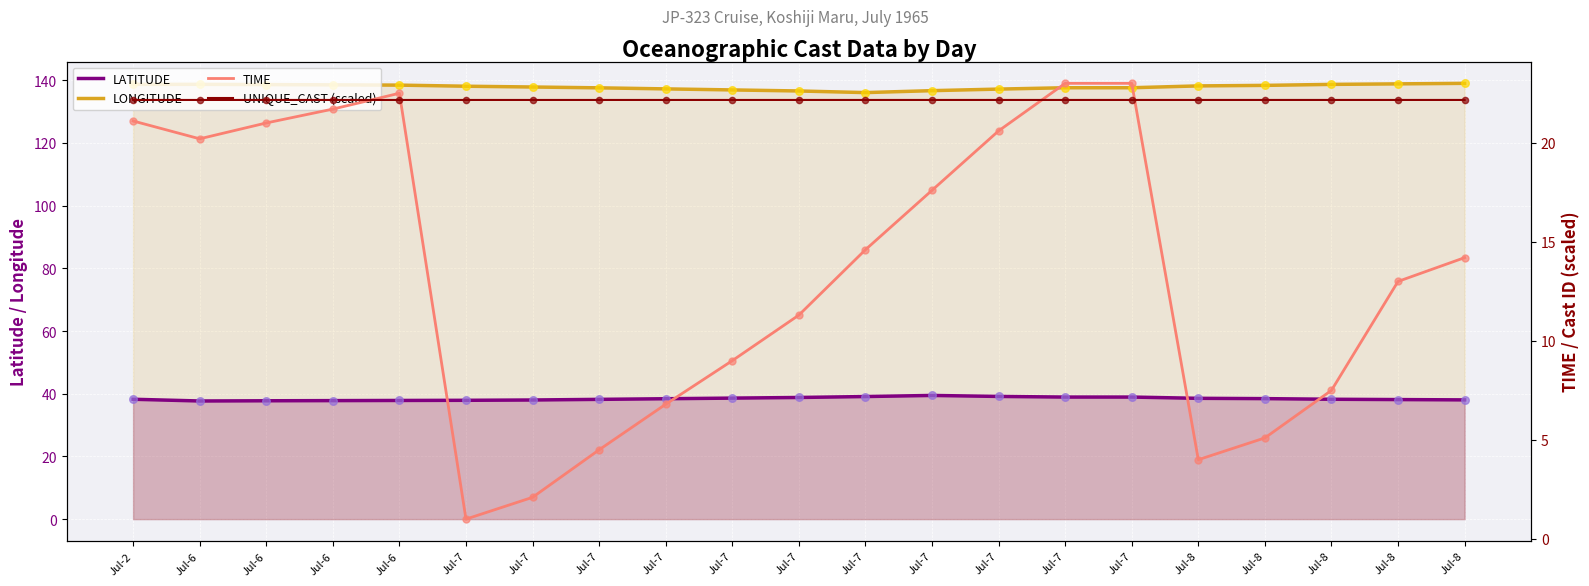

What are all the series names shown in the legend?

LATITUDE, LONGITUDE, TIME, UNIQUE_CAST (scaled)